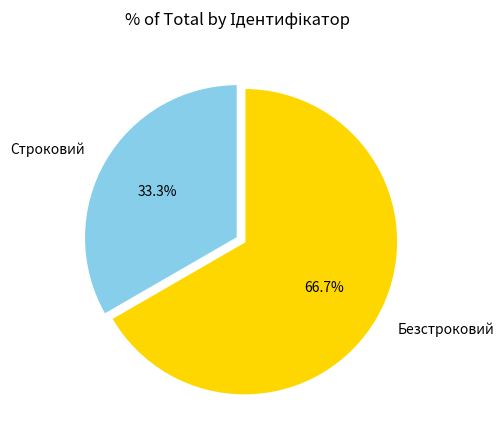

To the nearest percent, what portion does Безстроковий represent?

67%